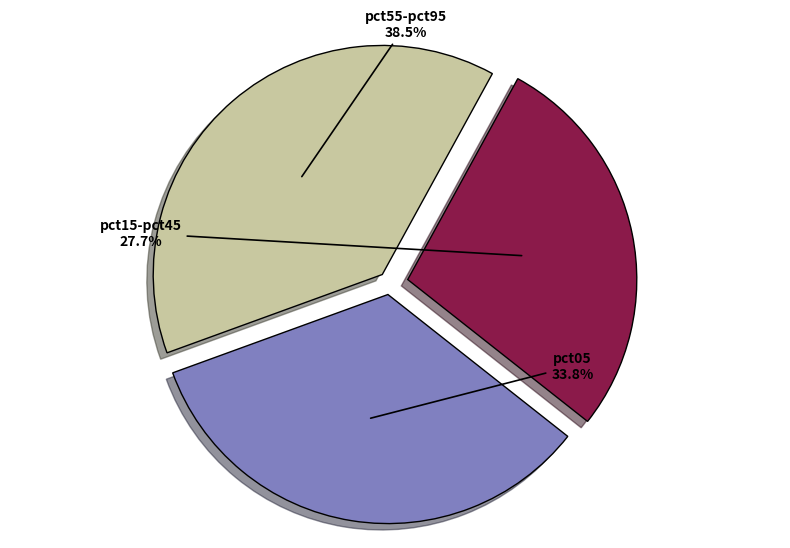

Which slice is the smallest?

pct15-pct45